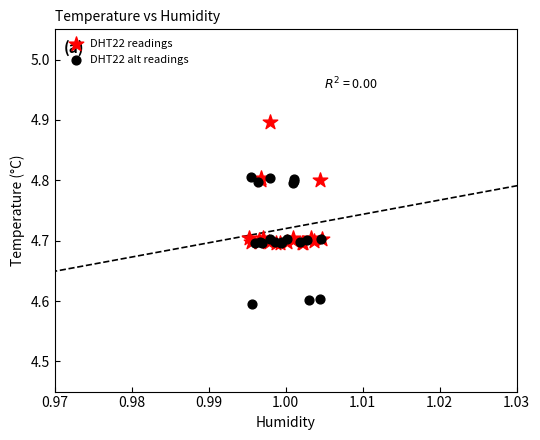

Which series reaches the maximum Y coordinate?

DHT22 readings